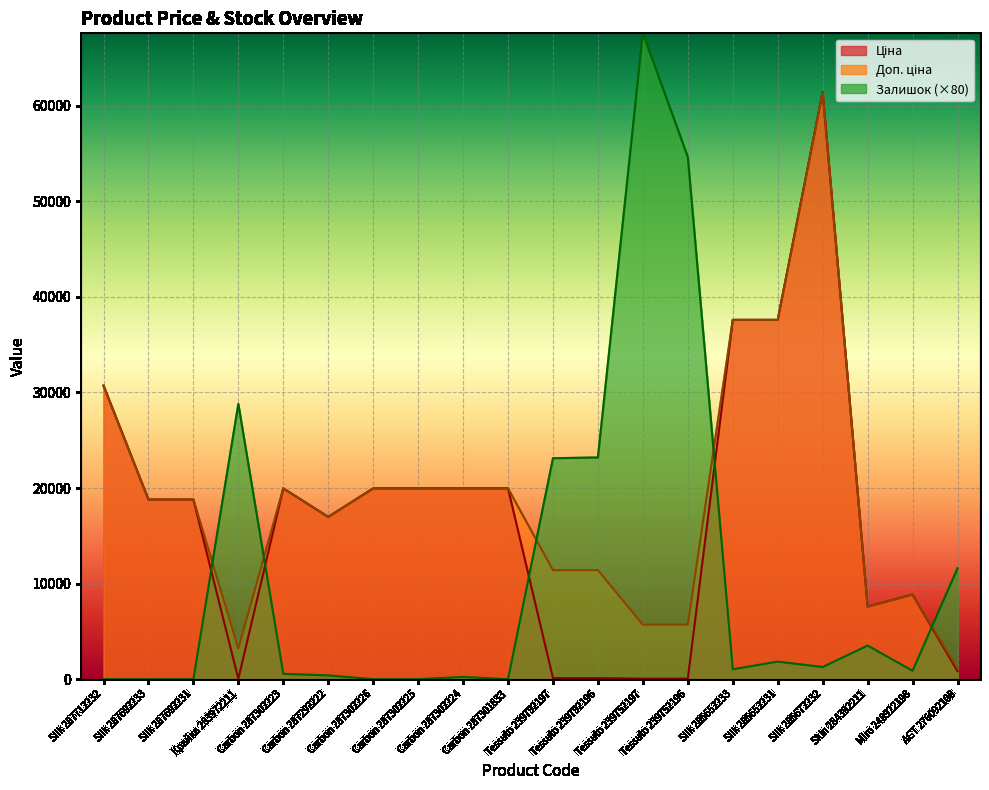

What is the average value of the Ціна series?

16970.3